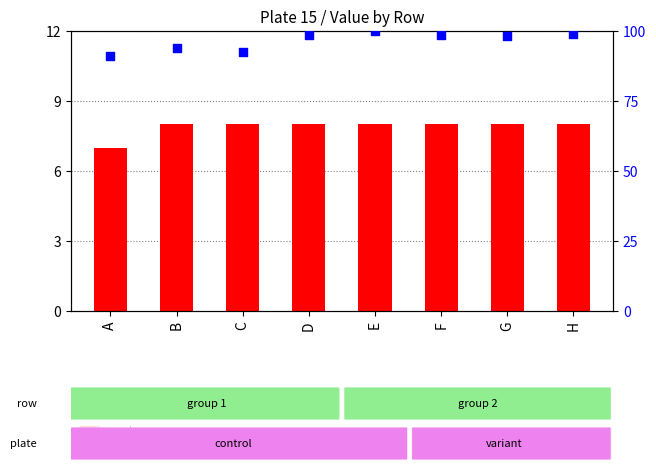

Which series reaches the maximum Y coordinate?

percentile rank within the sample